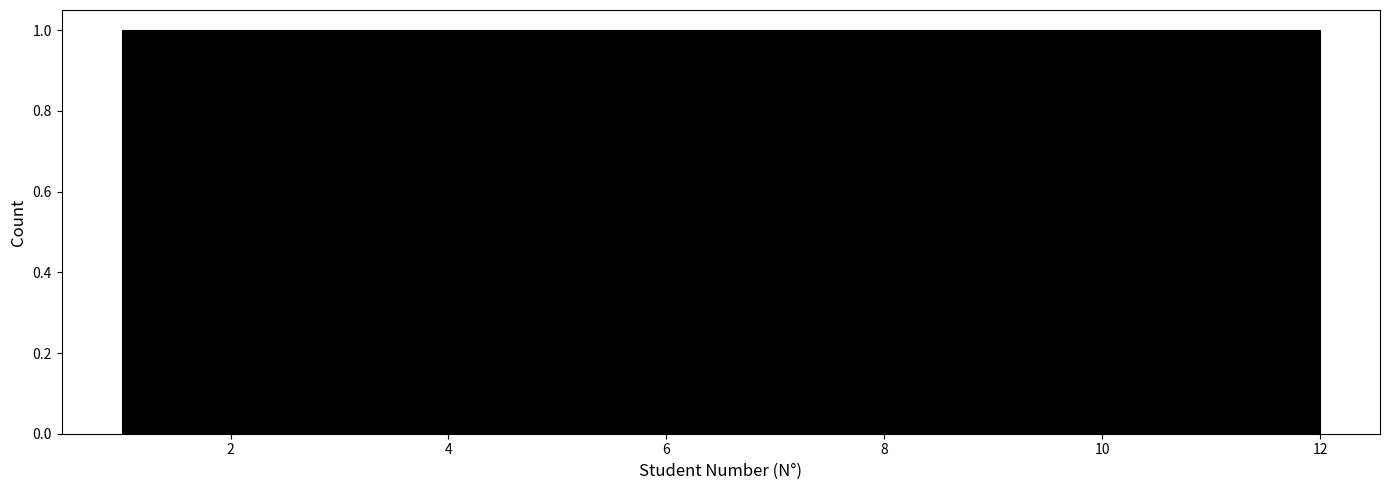

Reading left to right, transcribe this chart: for each bar, give the range it covers on the x-axis and its height. Neither the bar edges nor the heights are printed on the chart, so give them approximately, as read against the axes.

1.0 to 2.0: 1
2.0 to 2.8: 1
2.8 to 3.8: 1
3.8 to 4.6: 1
4.6 to 5.6: 1
5.6 to 6.6: 1
6.6 to 7.4: 1
7.4 to 8.4: 1
8.4 to 9.2: 1
9.2 to 10.2: 1
10.2 to 11.0: 1
11.0 to 12.0: 1